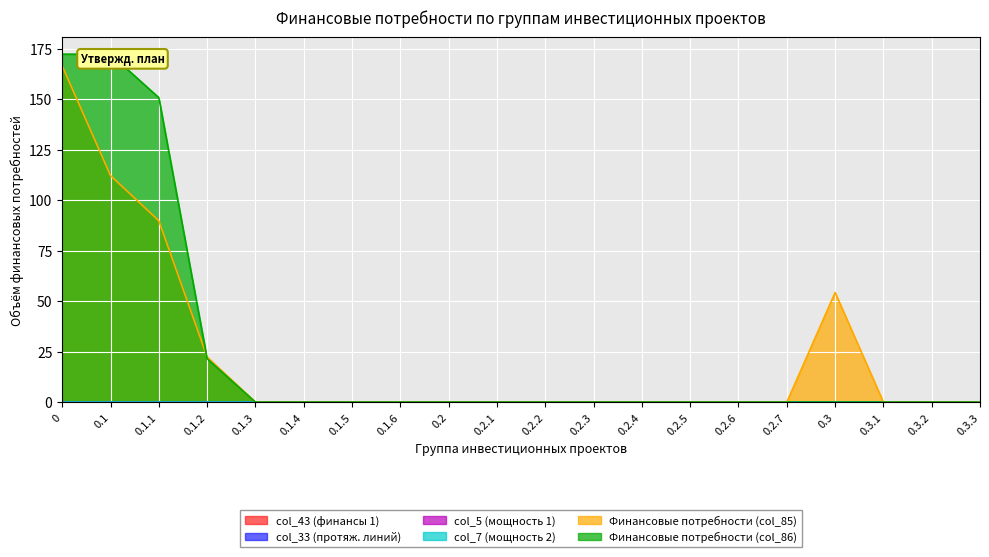

True or false: Финансовые потребности (col_86) and col_43 (финансы 1) intersect in this chart.

False